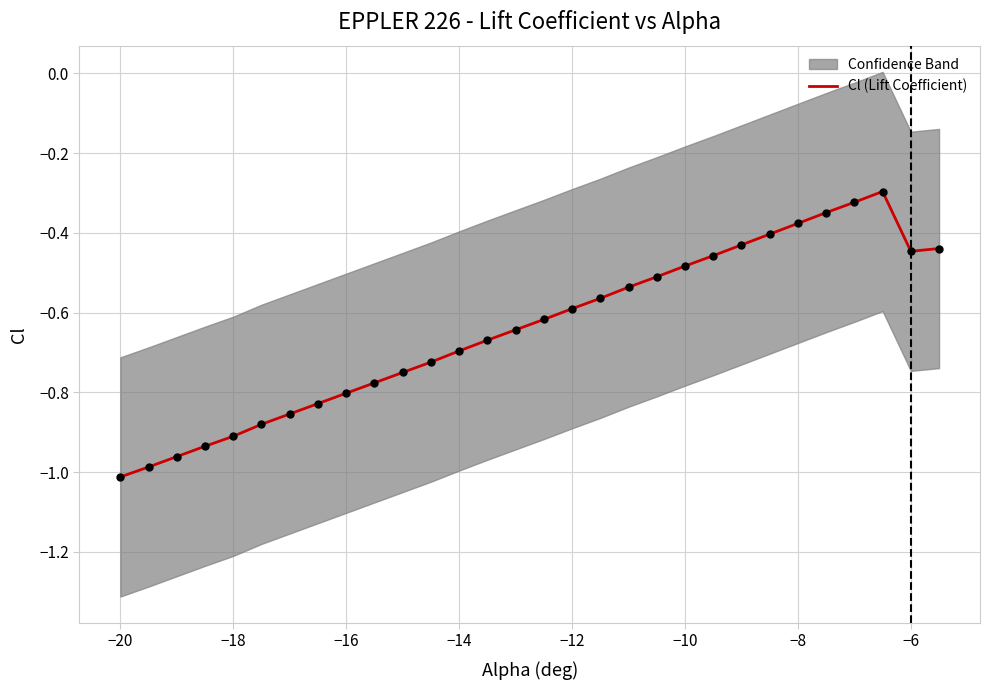

Which has a higher value, 20 or −16?

20